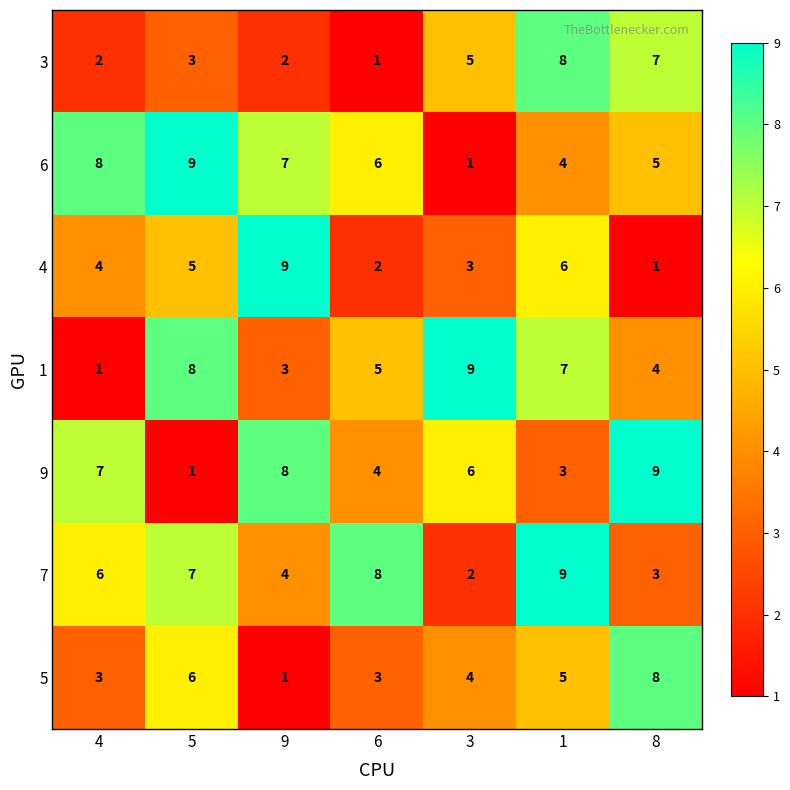

What is the difference between the maximum and minimum values in the 6 series?

8